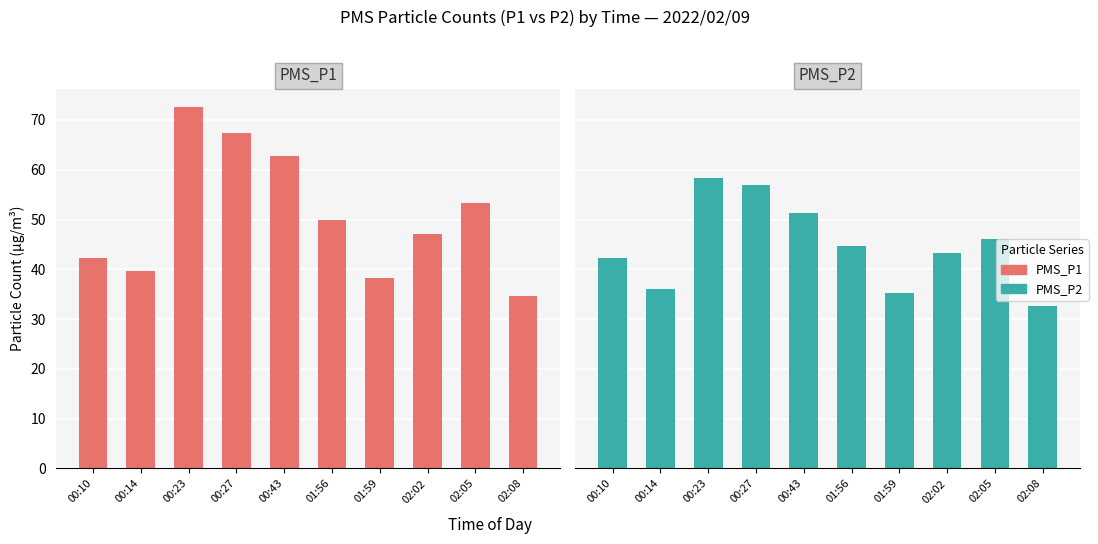

At which label does PMS_P2 reach its minimum?

02:08